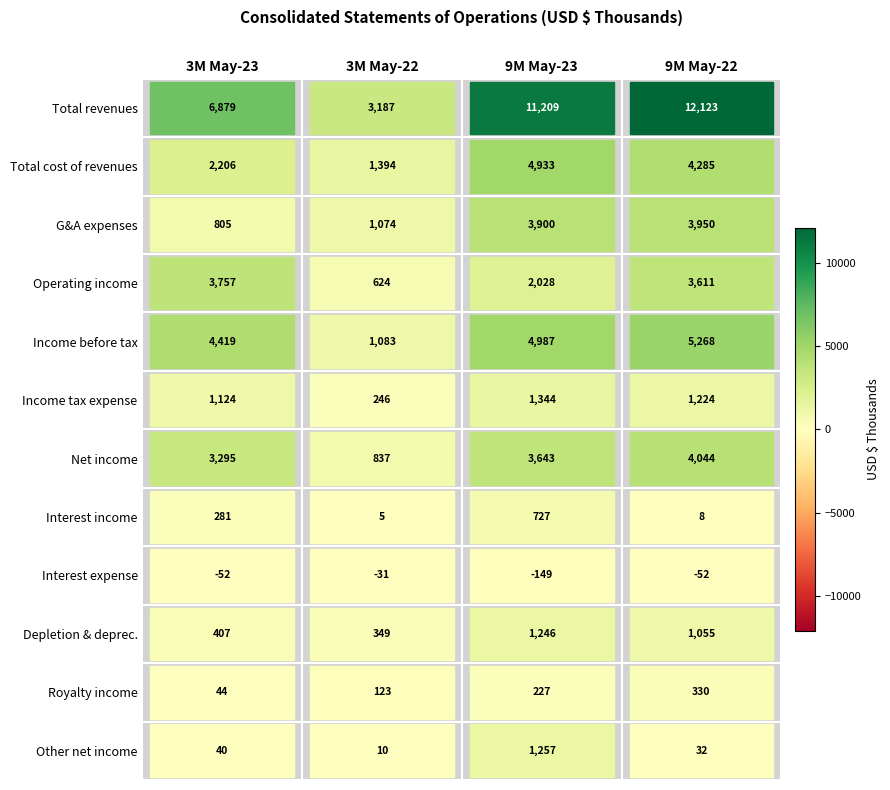

What is the average value of the Net income series?

2955